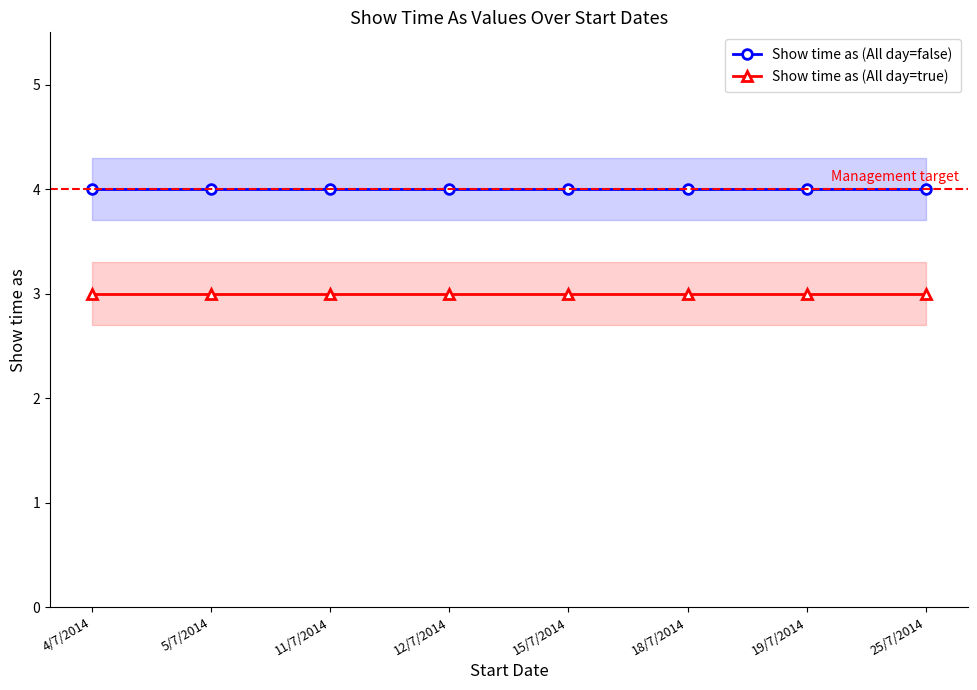

True or false: Show time as (All day=false) and Show time as (All day=true) intersect in this chart.

False